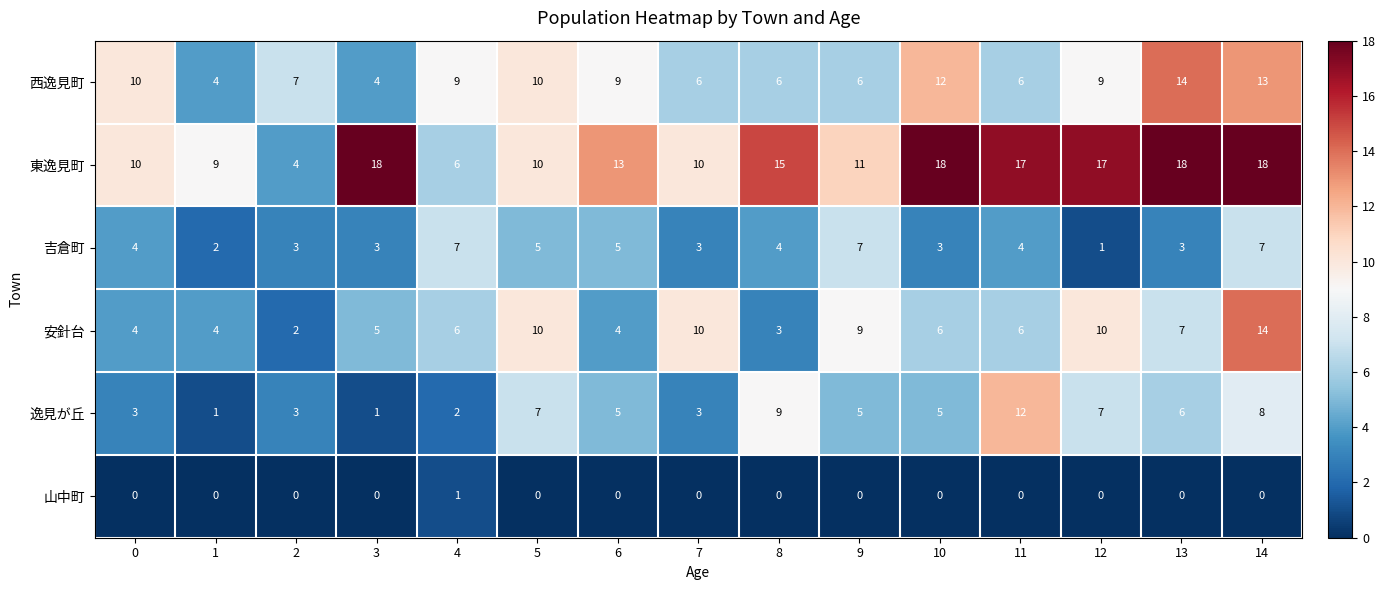

Which series has the largest total across all categories?

東逸見町